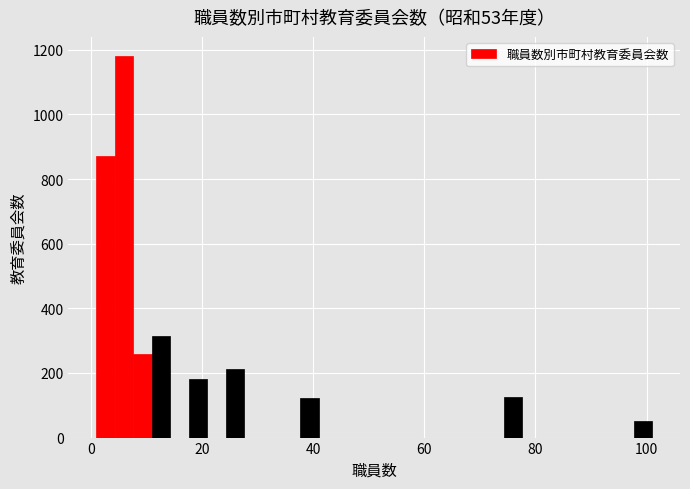

Read against the x-axis, roughly where is the centre of the tallest bar?

6